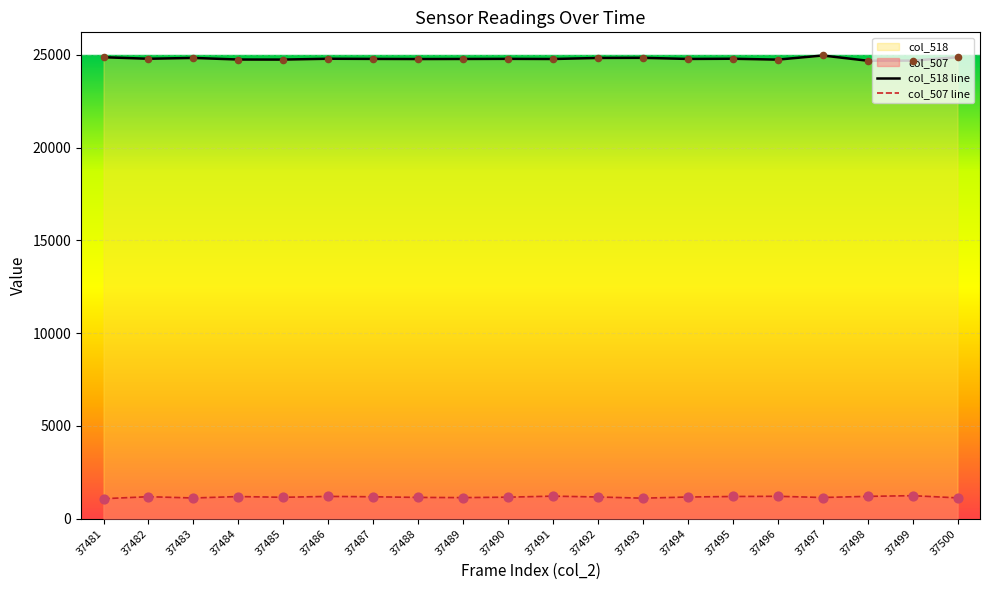

Which series reaches the minimum Y coordinate?

col_507 line